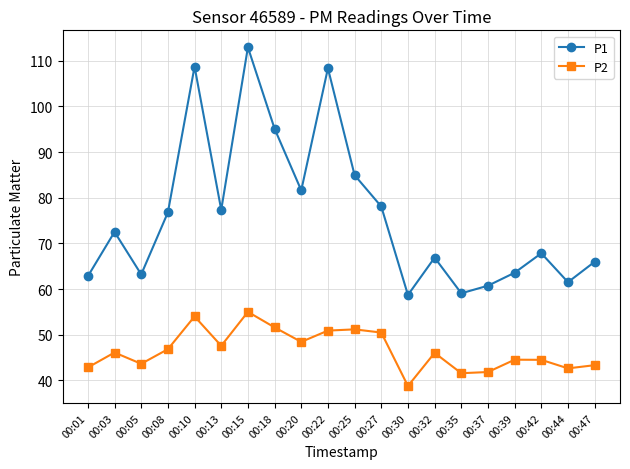

Is it true that P2 equals 17.5 at 00:22?

False